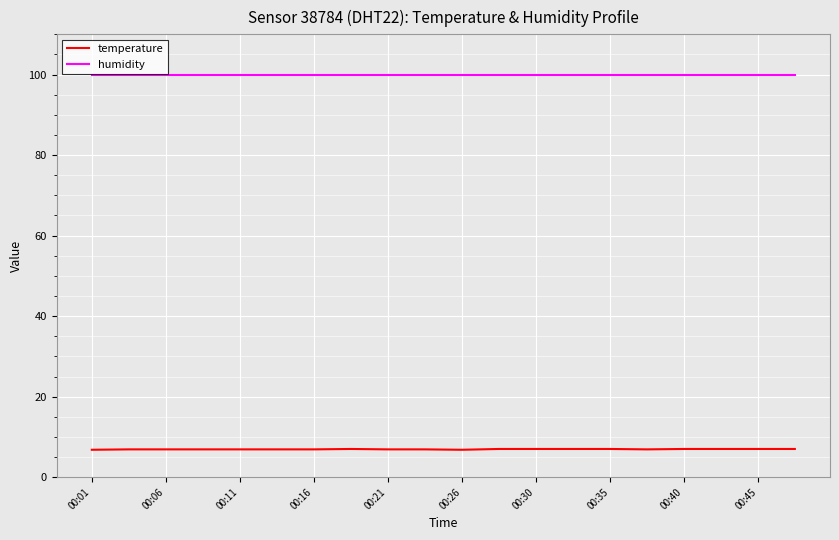

What is the maximum value shown in the chart?

99.9